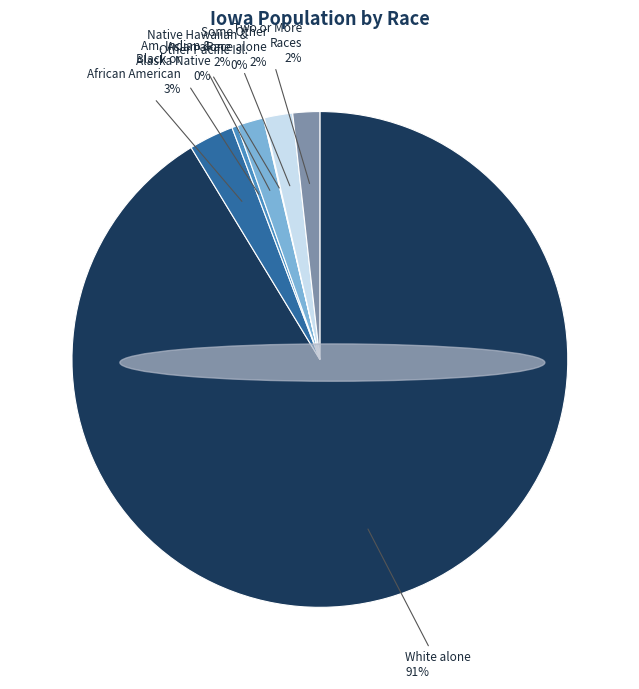

Which slice represents more than half of the pie?

White alone